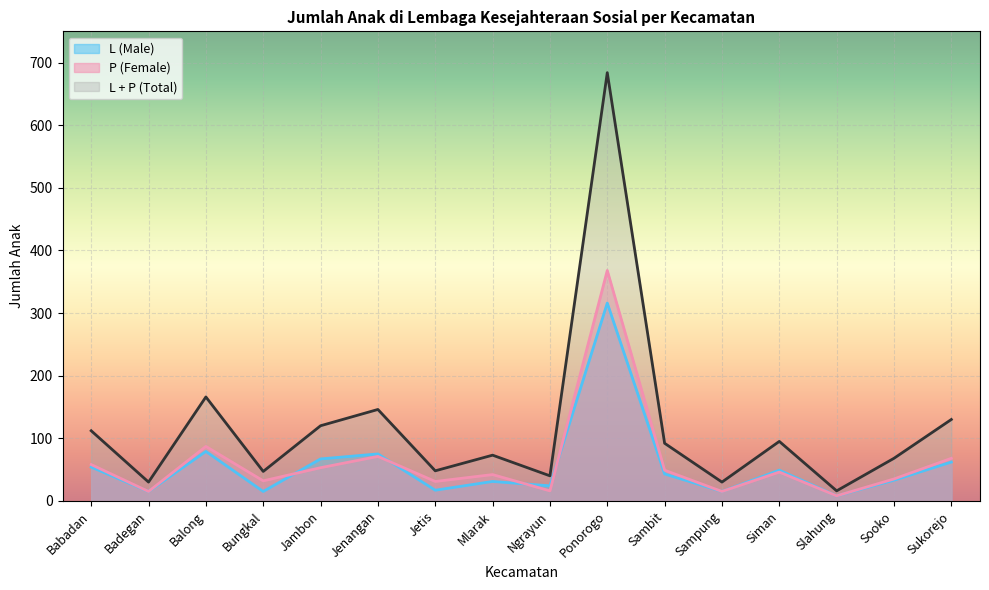

At which category is the sum across all series the highest?

Ponorogo